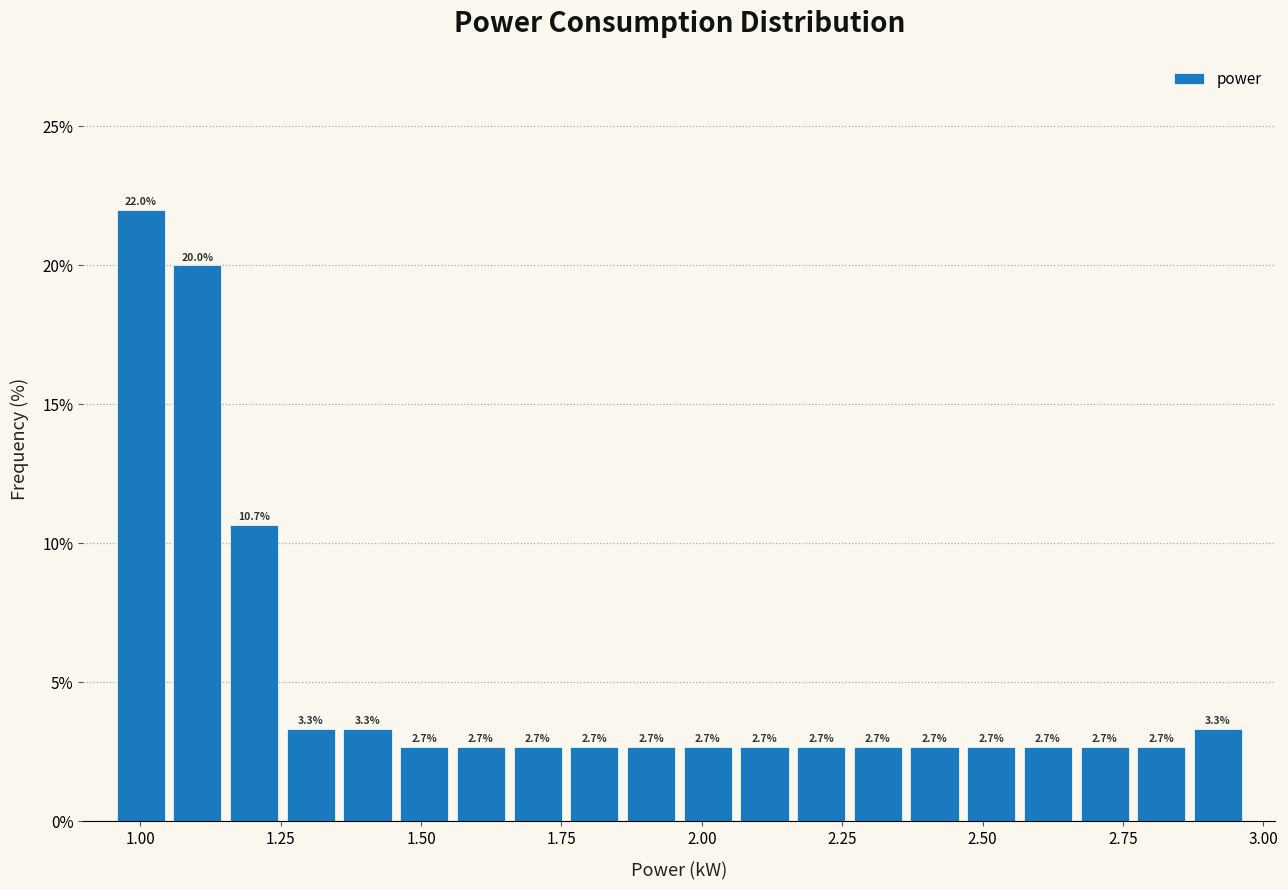

Around what value on the x-axis is the tallest bar? Give the approximate position of its centre, as read against the axis.

1.00